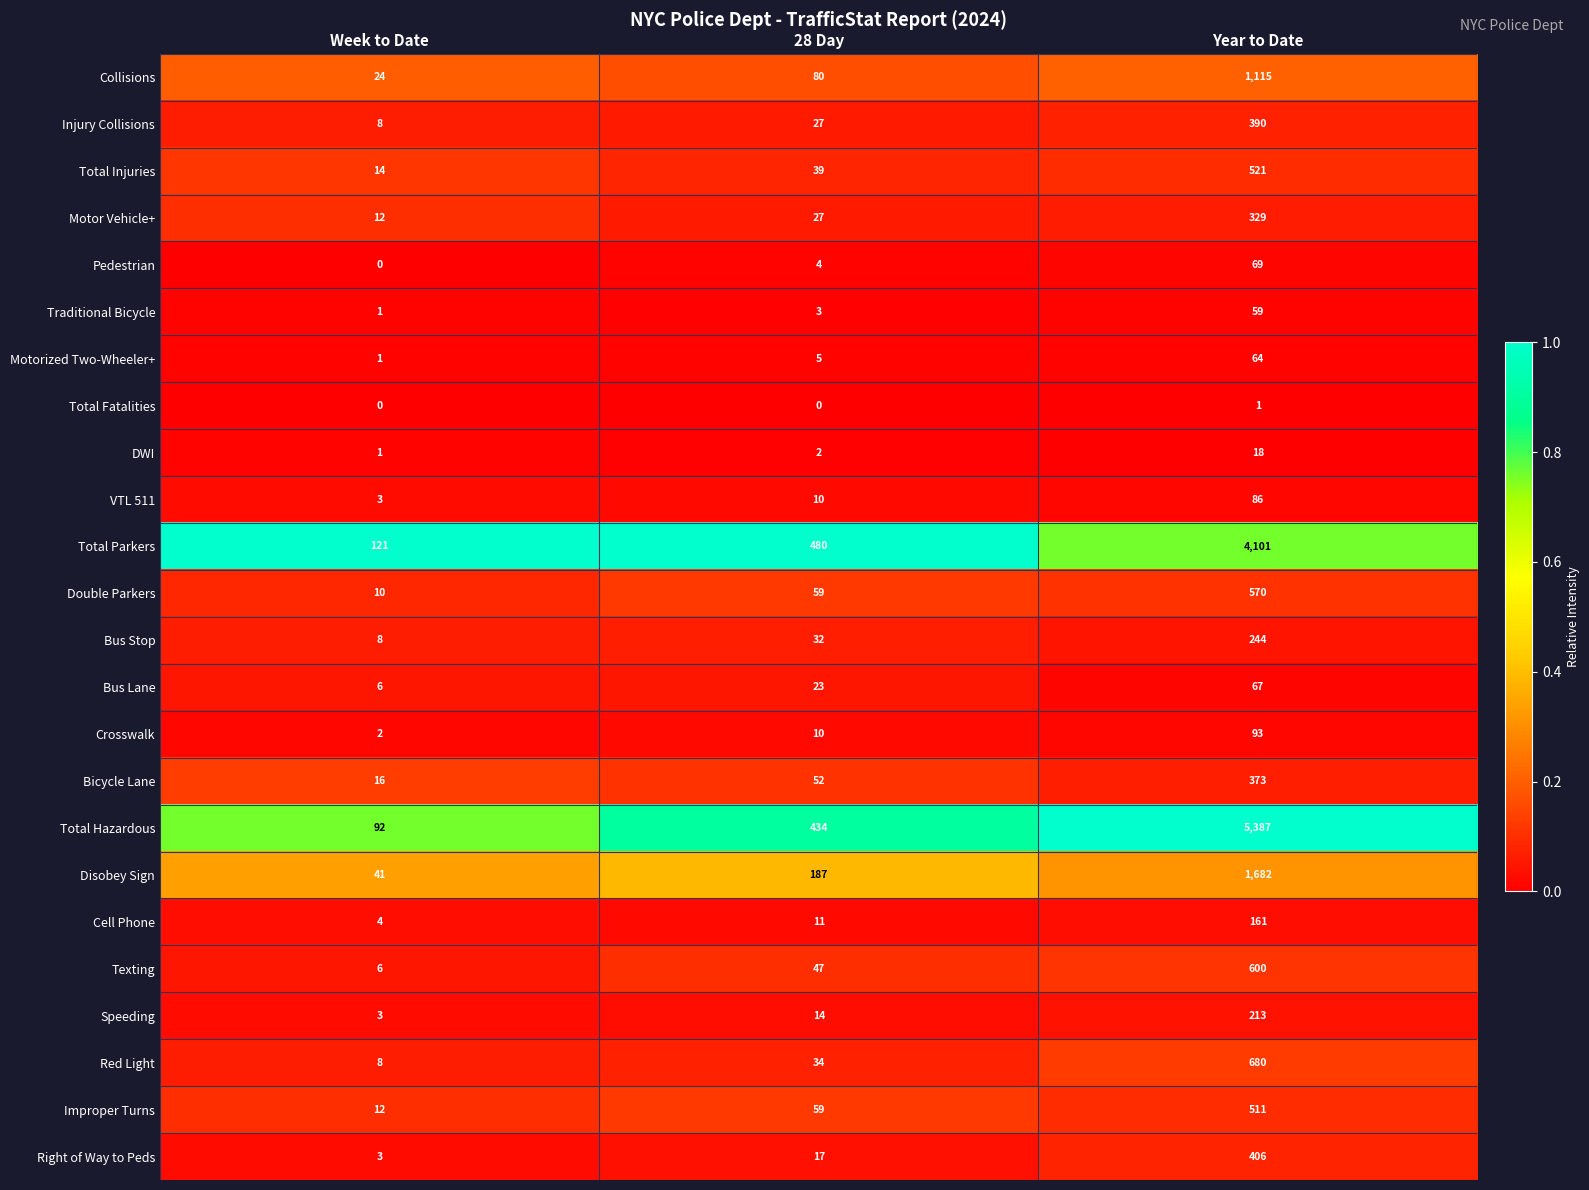

Is it true that Total Fatalities equals 1 at 28 Day?

False